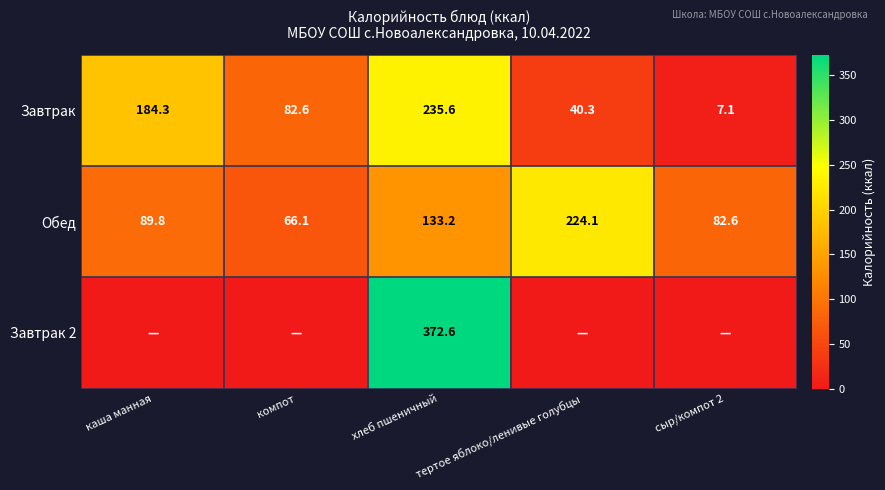

At how many categories does at least one series exceed 103?

3